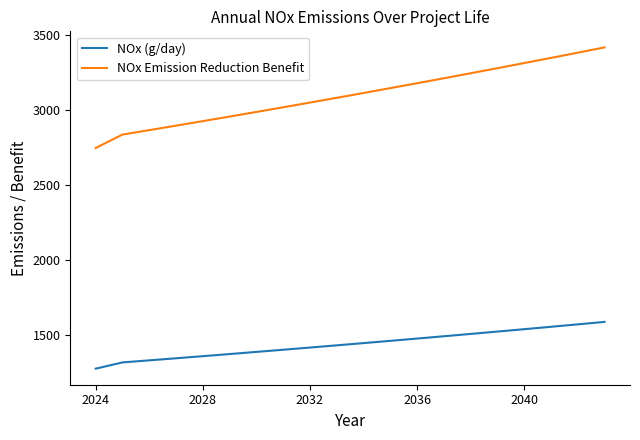

Which series has the largest range (max minus min)?

NOx Emission Reduction Benefit